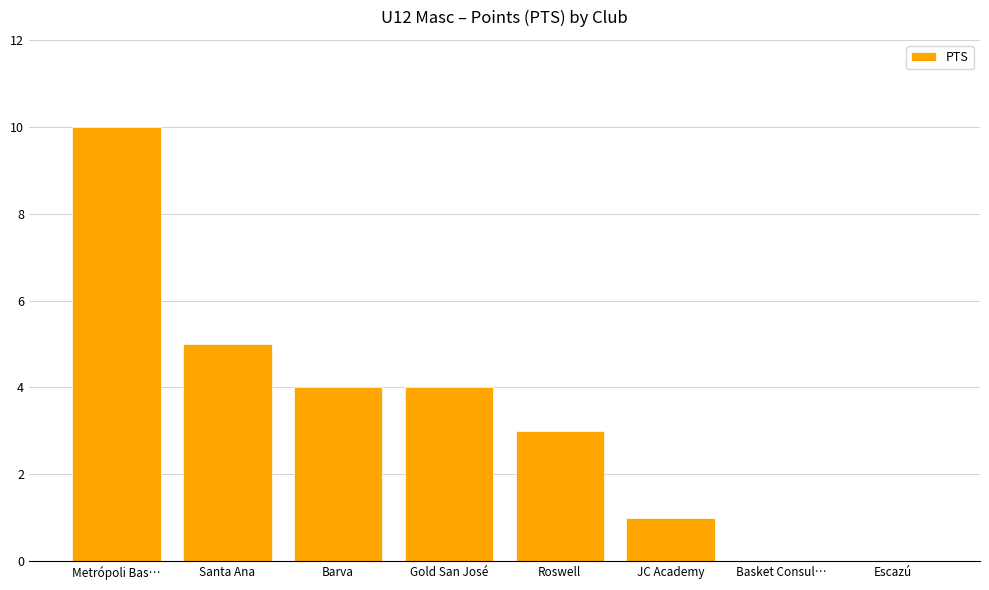

What is the maximum value shown in the chart?

10